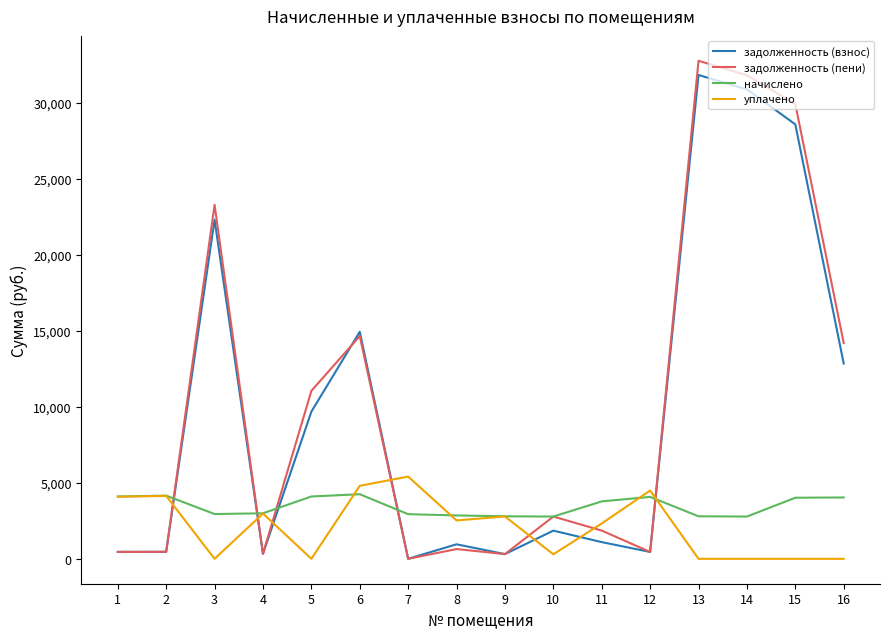

Read the уплачено value at 12.

4490.3